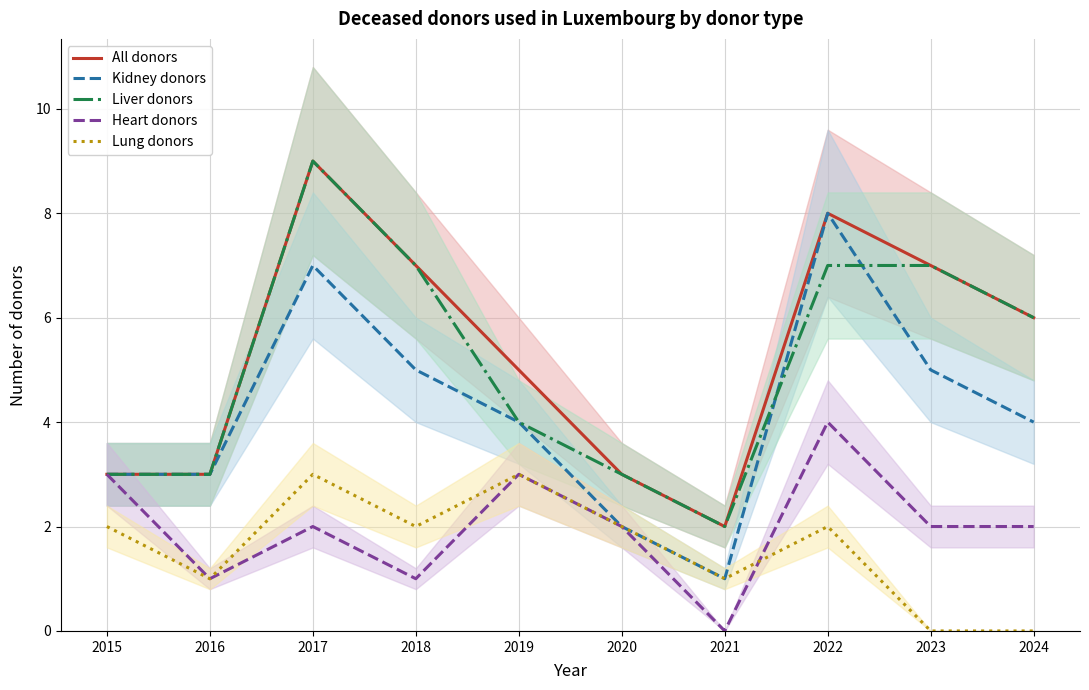

Where is the first local maximum for Heart donors?

2017